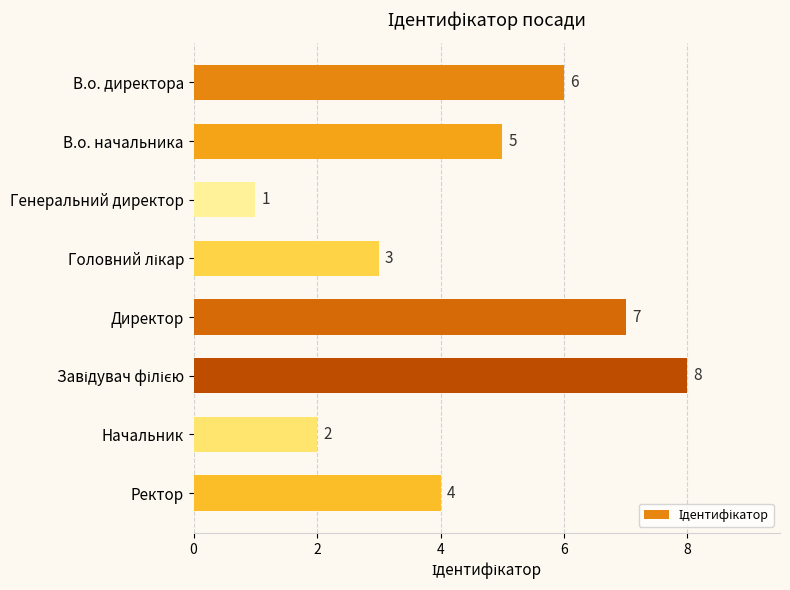

What is the smallest value displayed?

1